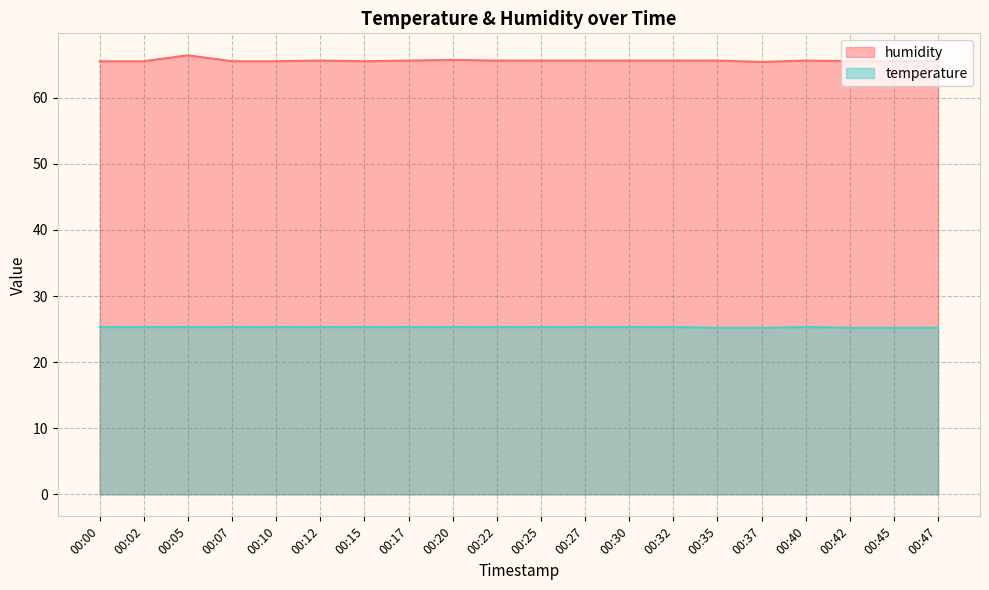

Where is temperature nearest to the value 25?

00:35